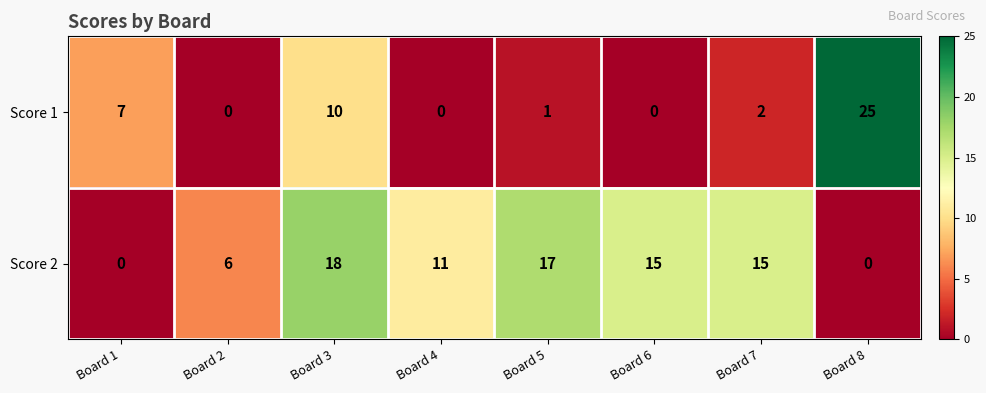

Which series changed the most between Board 4 and Board 6?

Score 2